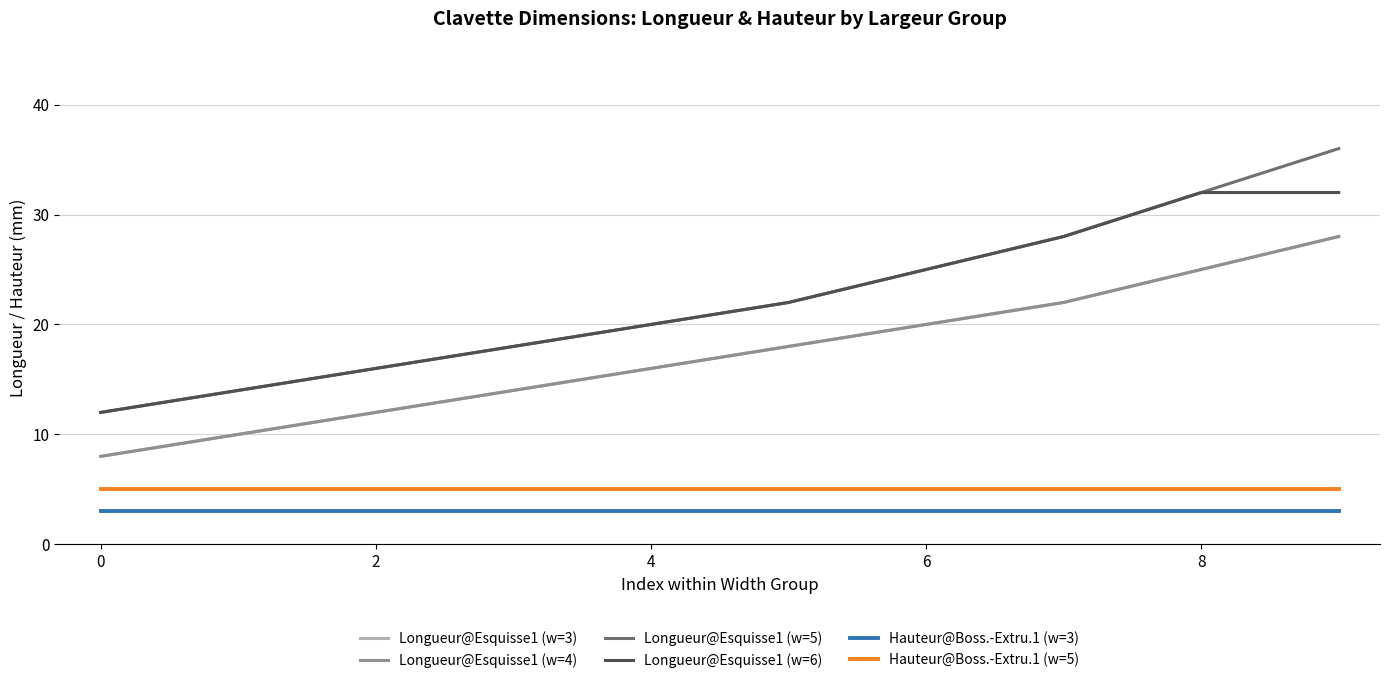

Does the chart have visible grid lines?

Yes